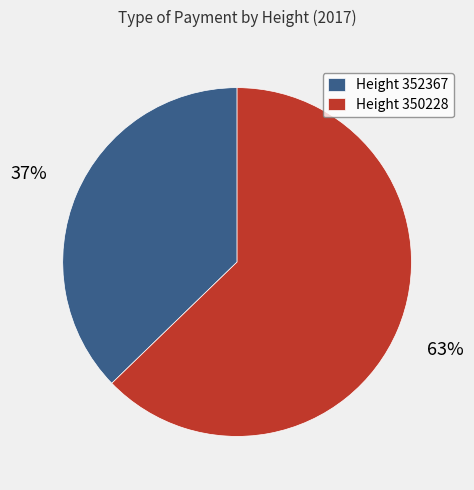

Which category has the biggest portion of the pie?

Height 350228